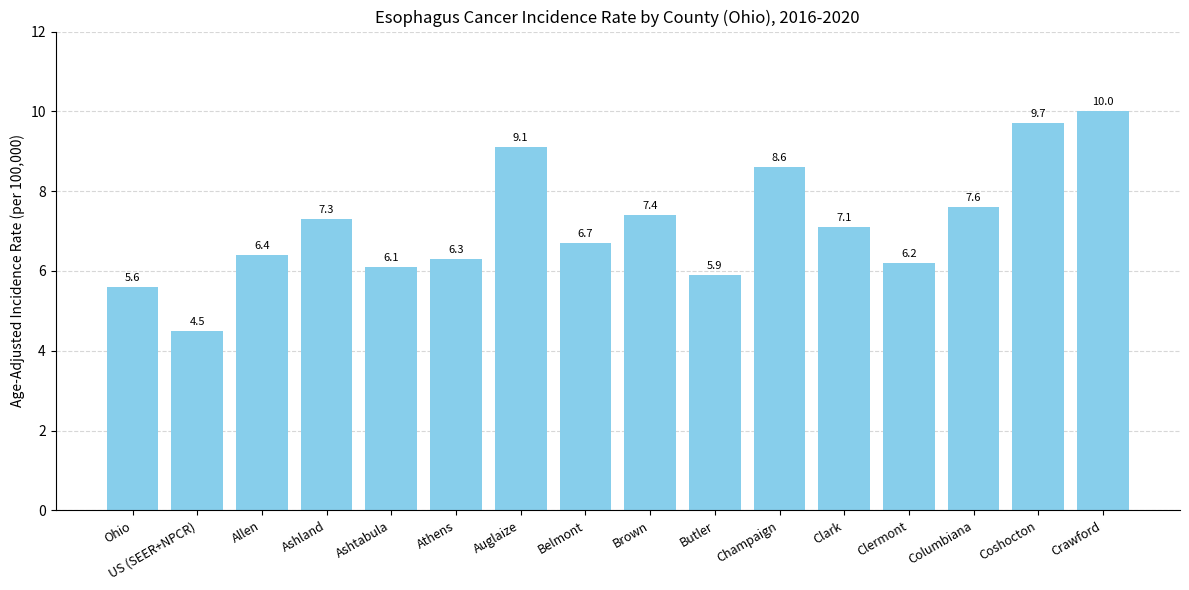

What is the label of the 8th bar from the left?

Belmont